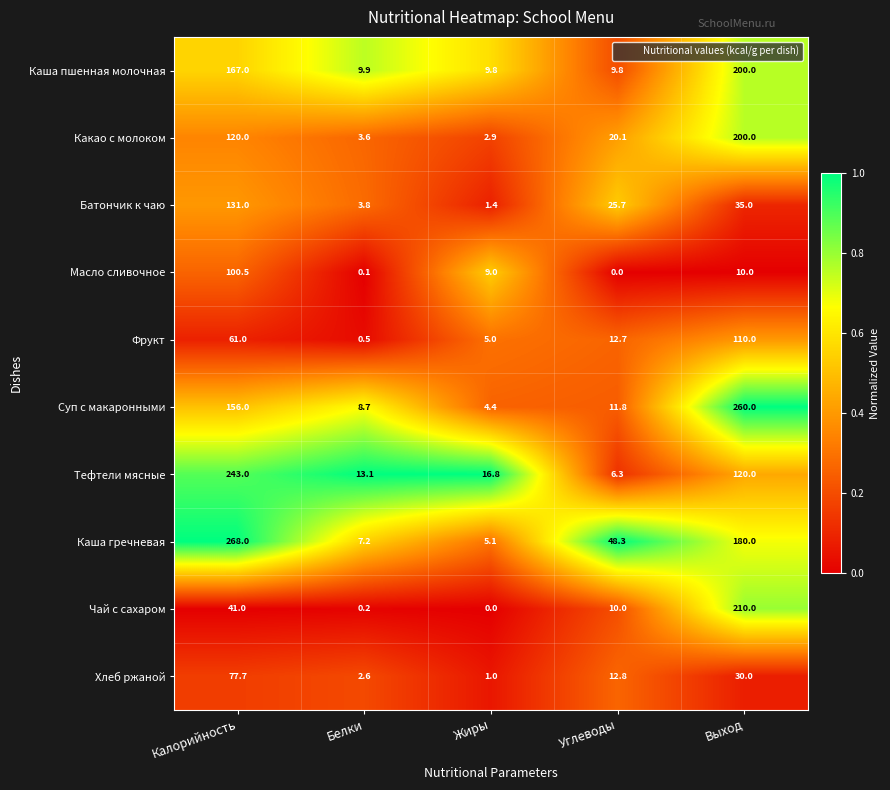

What is the total value across all series at Белки?

49.7